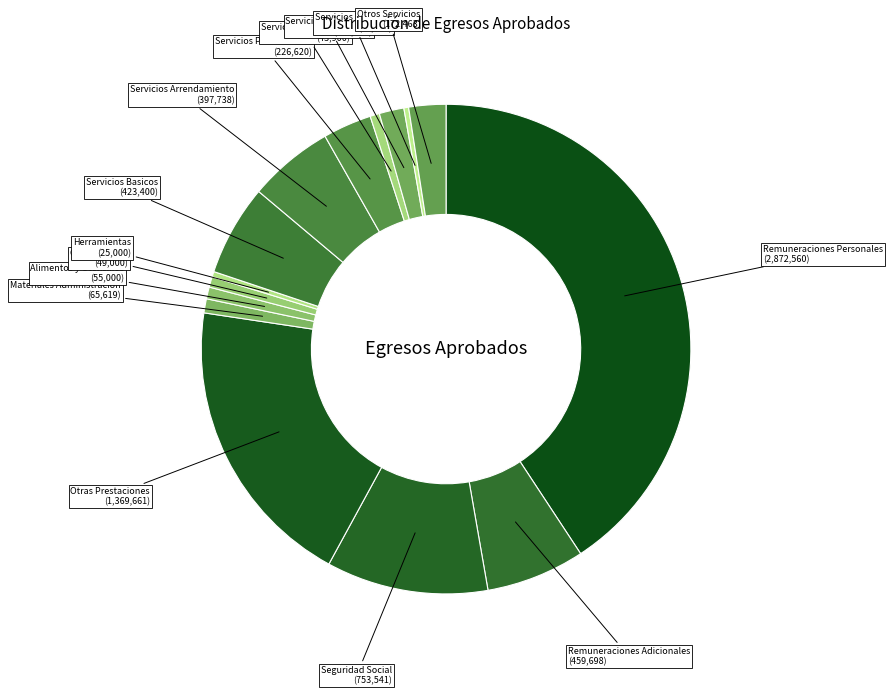

Is there any slice that represents more than half of the pie?

No